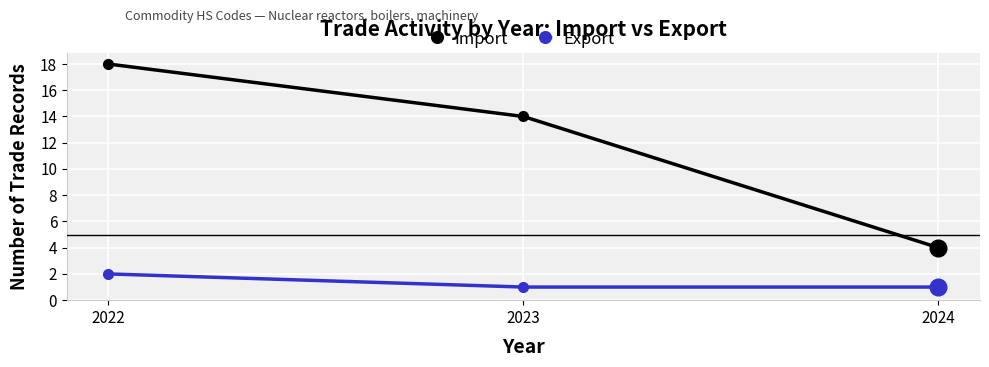

True or false: Export has a value of 1 at 2024.

True